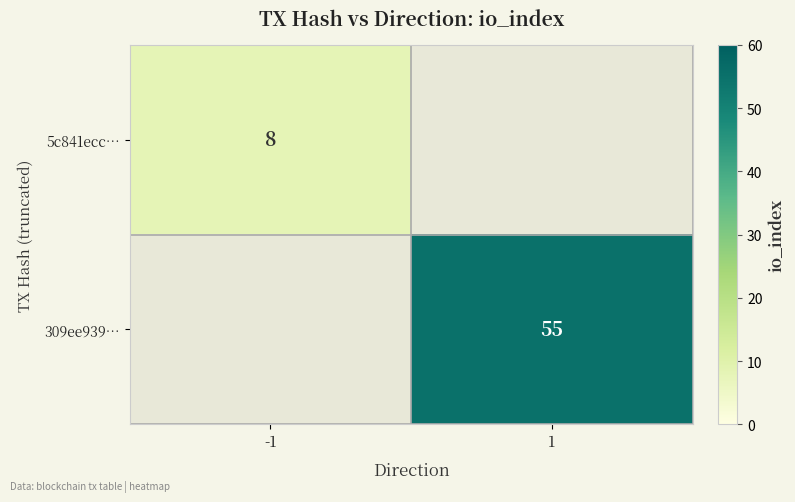

Is the value of 5c841ecc… at -1 greater than the value of 309ee939… at 1?

No